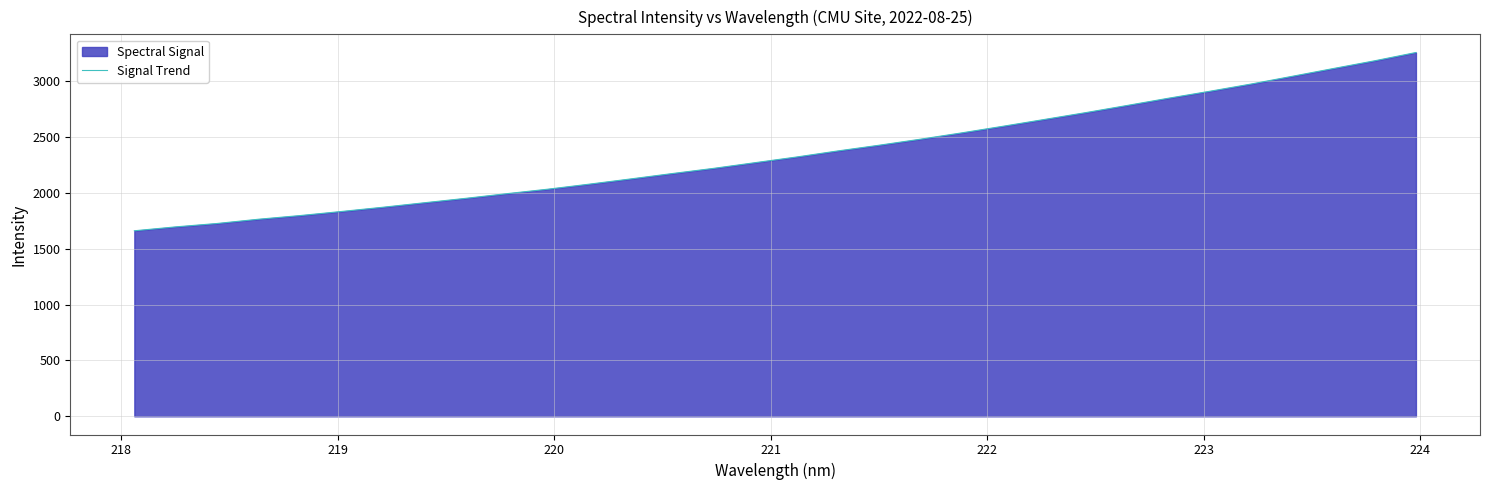

What is the maximum value shown in the chart?

3258.3